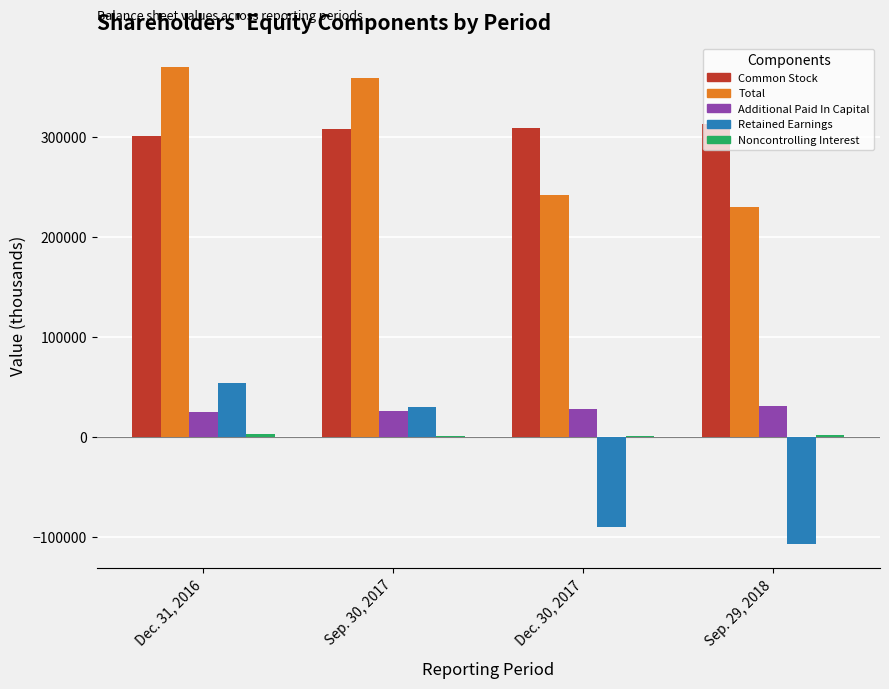

What is the greatest value displayed?

369413